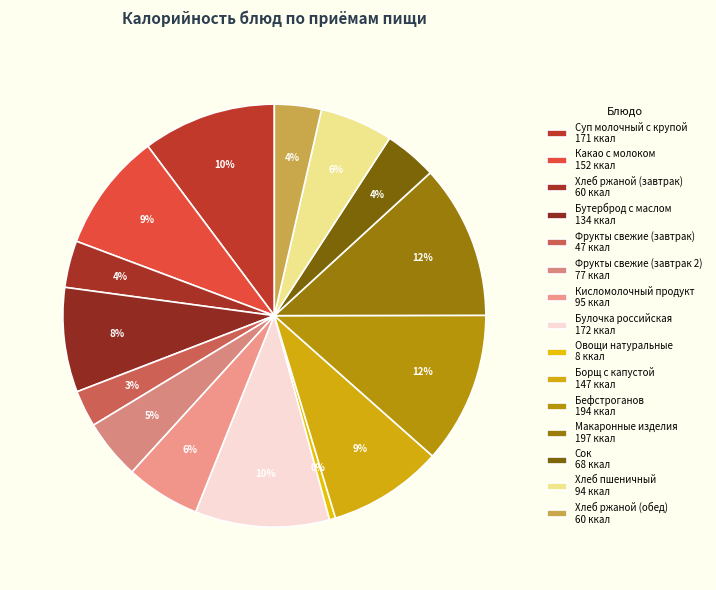

How many segments does this pie chart have?

15